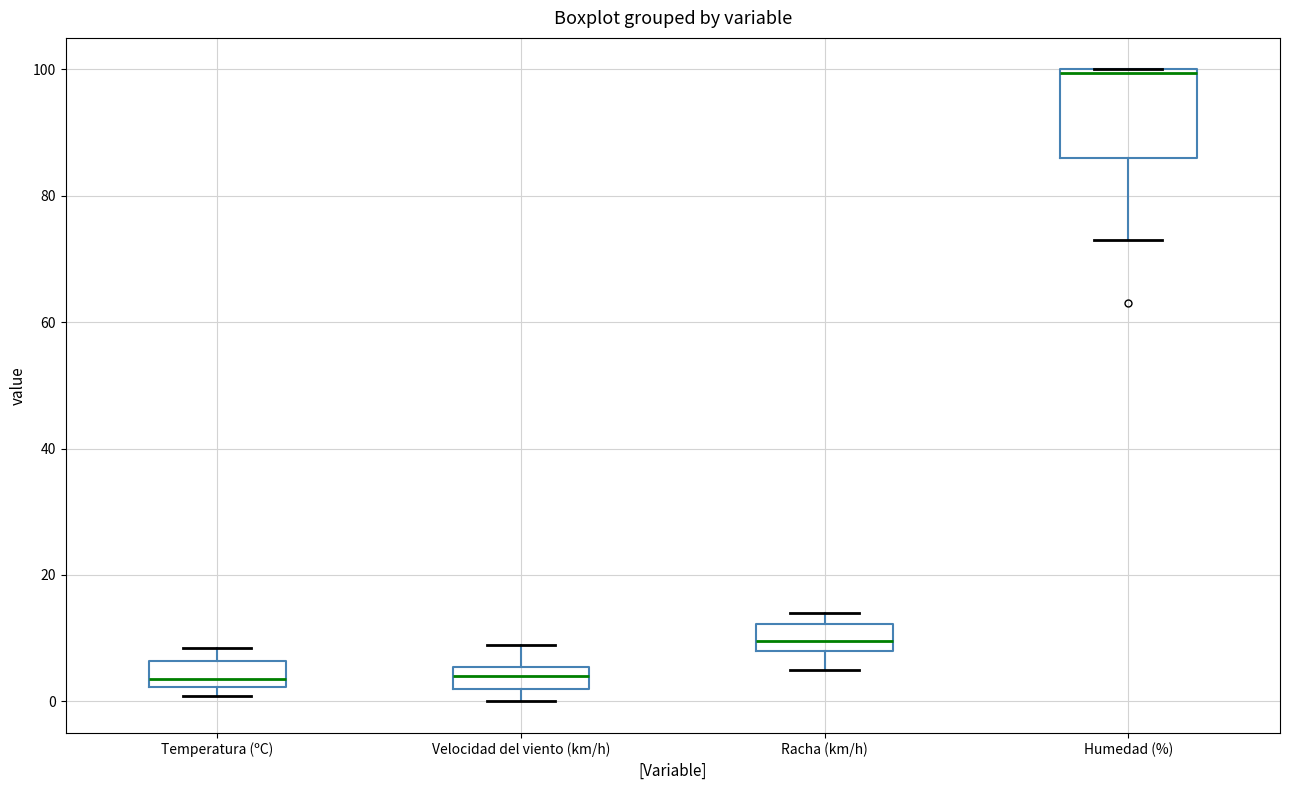

Which box is the tallest, from its lower edge to its upper edge?

Humedad (%)